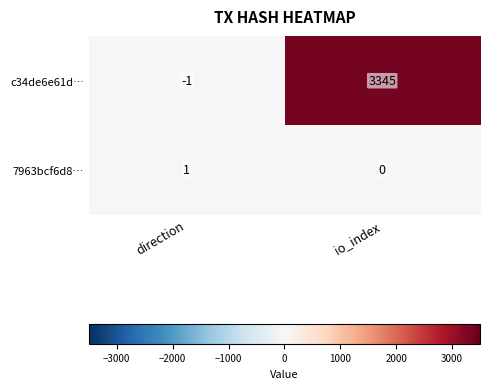

List the labels in order of 7963bcf6d8… value, smallest first.

io_index, direction